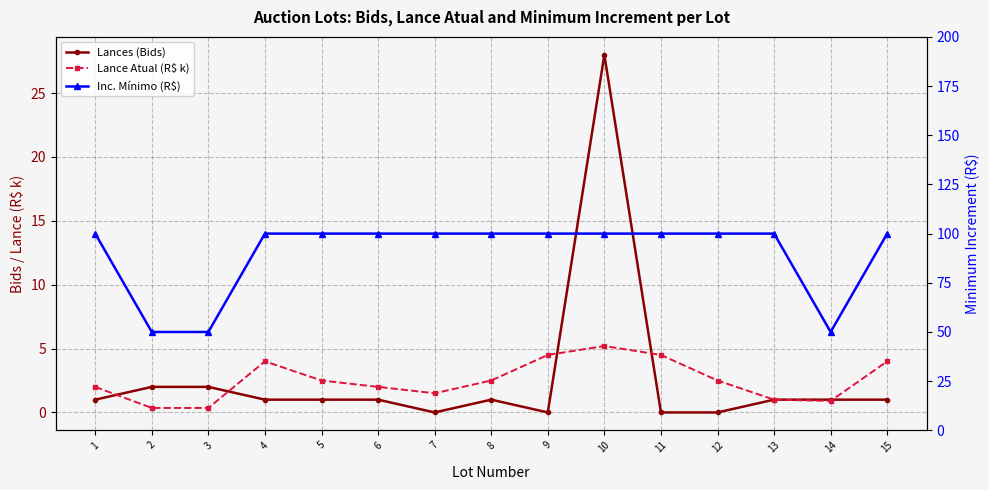

At how many categories does at least one series exceed 82?

12